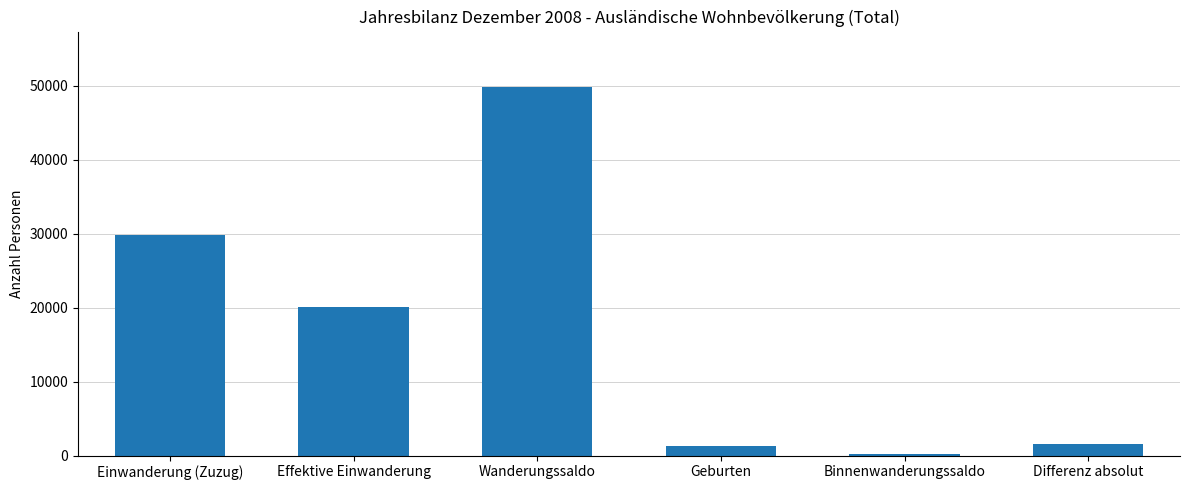

Between Binnenwanderungssaldo and Einwanderung (Zuzug), which is larger?

Einwanderung (Zuzug)